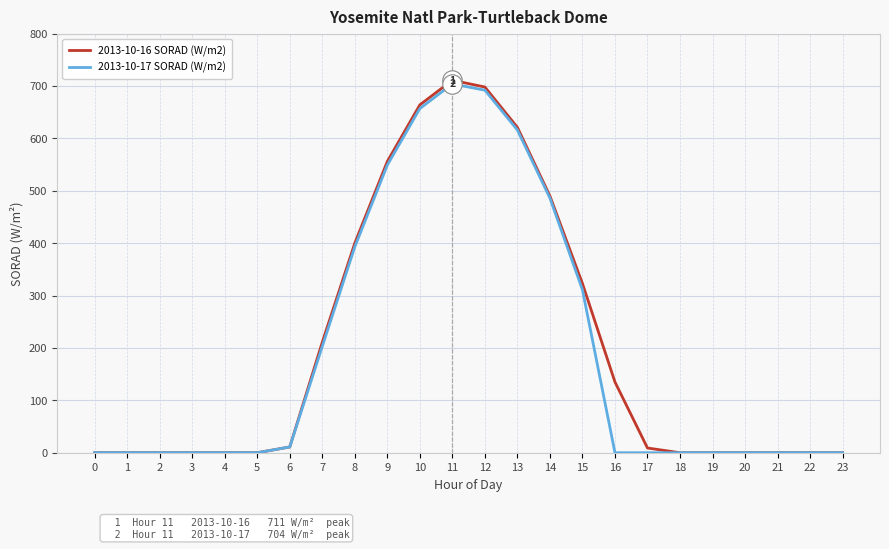

How many distinct data groups are displayed?

2